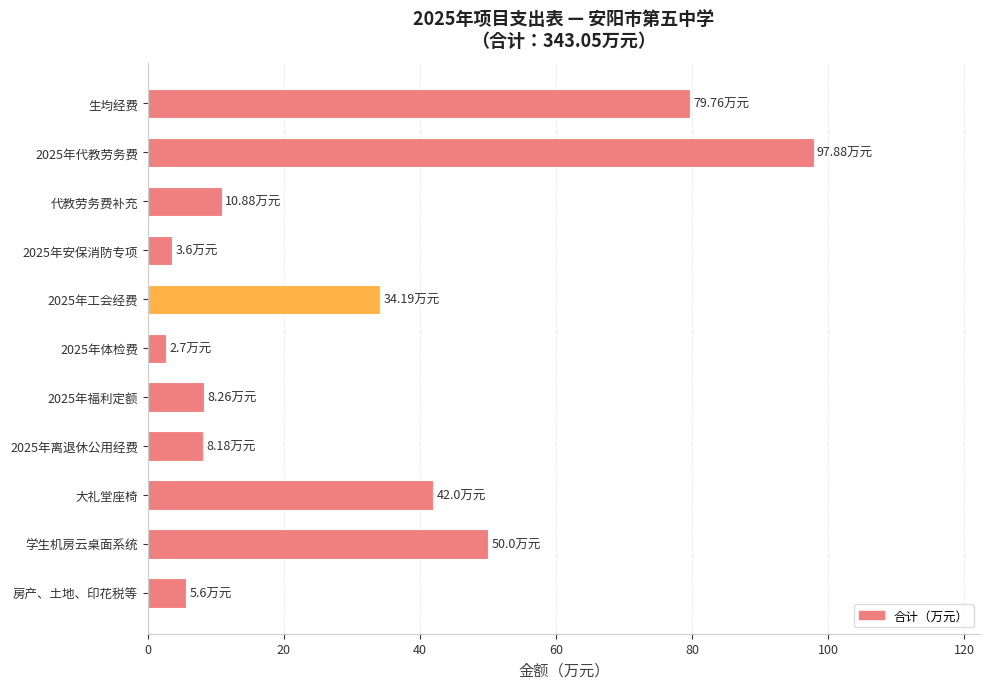

What is the difference between the maximum and minimum values?

95.2